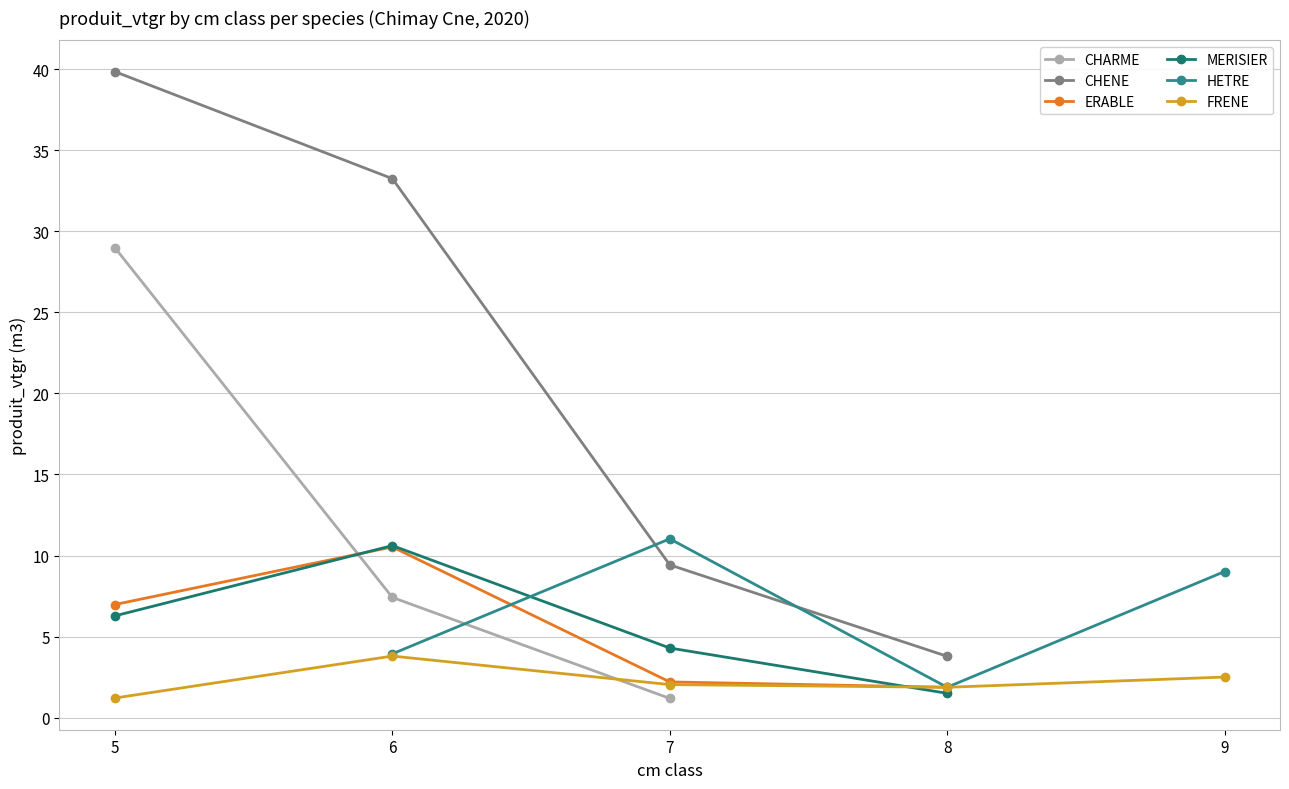

The value of FRENE at 7 is 2.0. True or false?

True